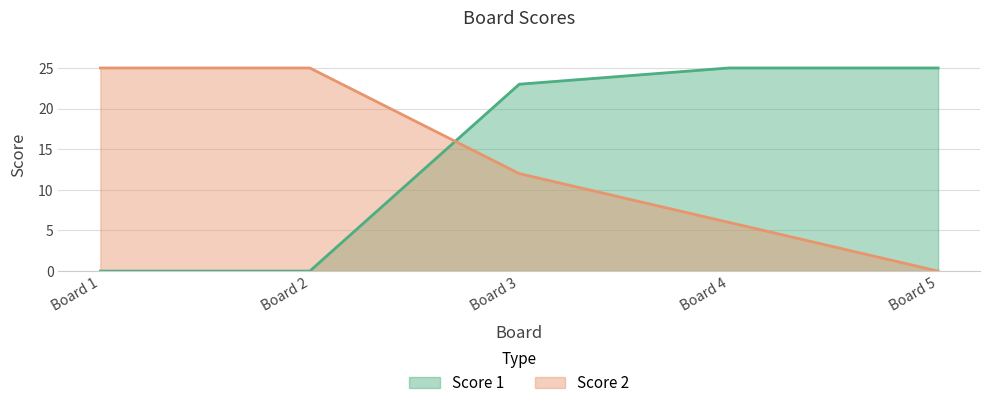

What is the value of the Score 2 point at the 4th from the left?

6